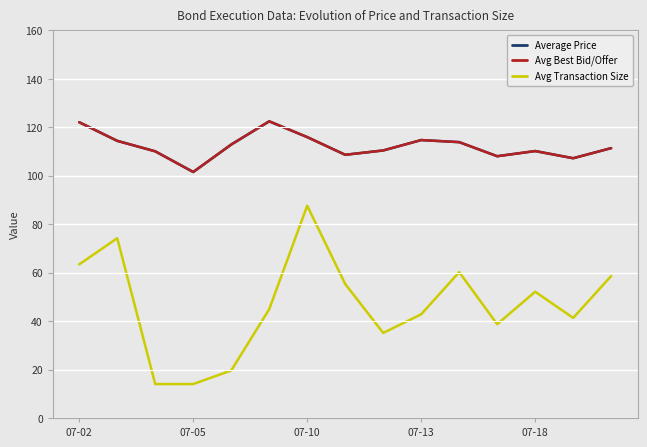

Does the chart display data point markers on the line(s)?

No